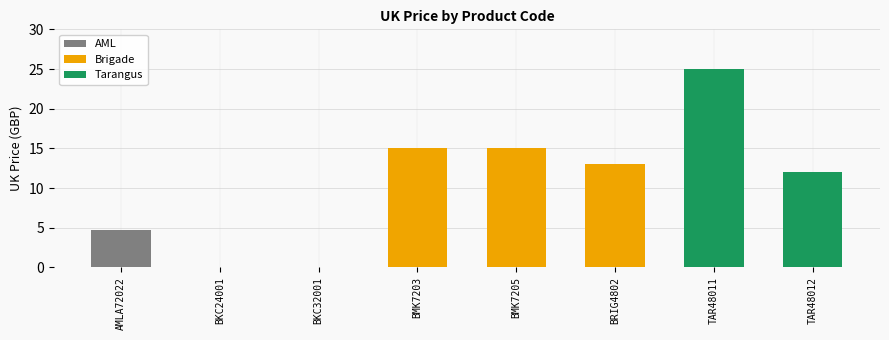

Rank the categories by value from highest to lowest.

Tarangus
TAR48011, Brigade
BMK7203, Brigade
BMK7205, Brigade
BRIG4802, Tarangus
TAR48012, AML
AMLA72022, Brigade
BKC24001, Brigade
BKC32001